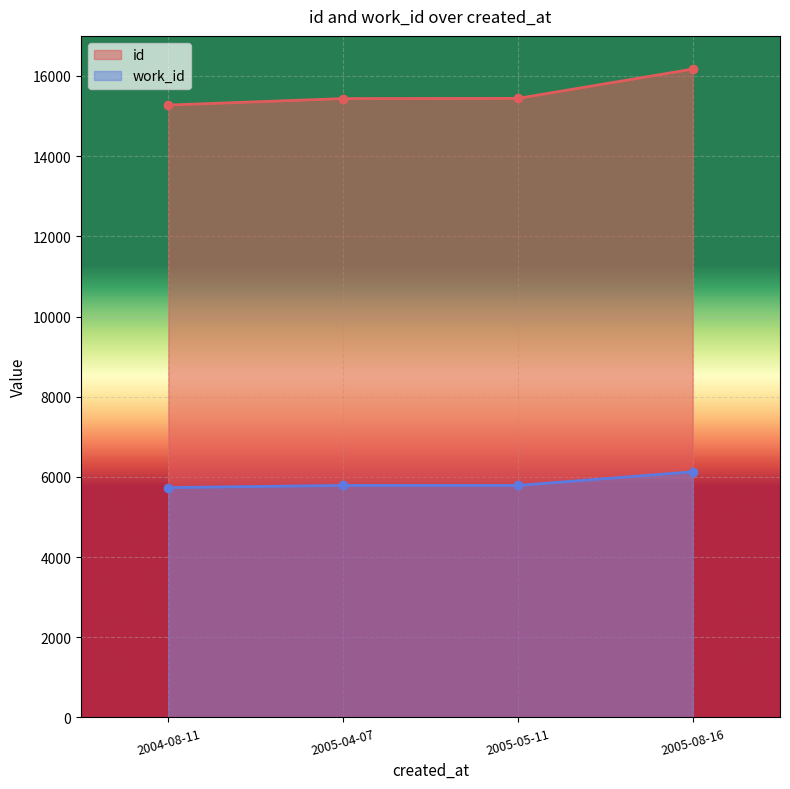

Which category has the highest value across all series?

2005-08-16